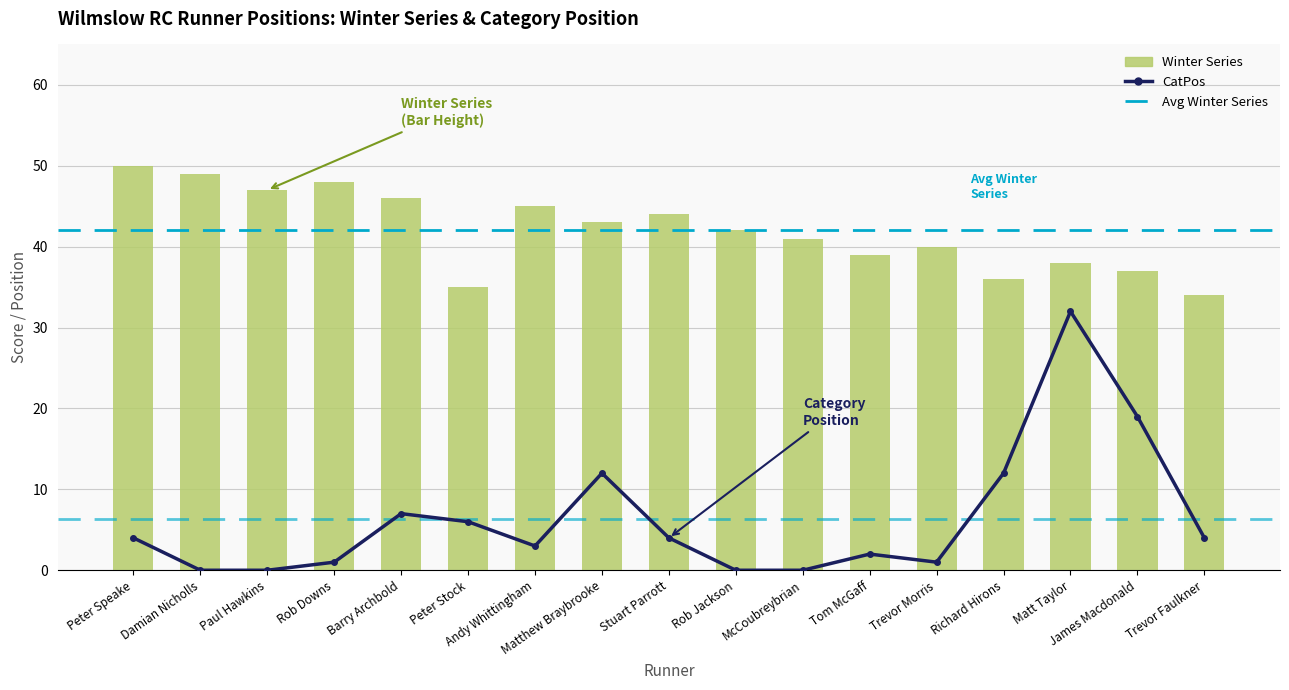

Rank the series at Peter Stock from lowest to highest value.

CatPos, Winter Series